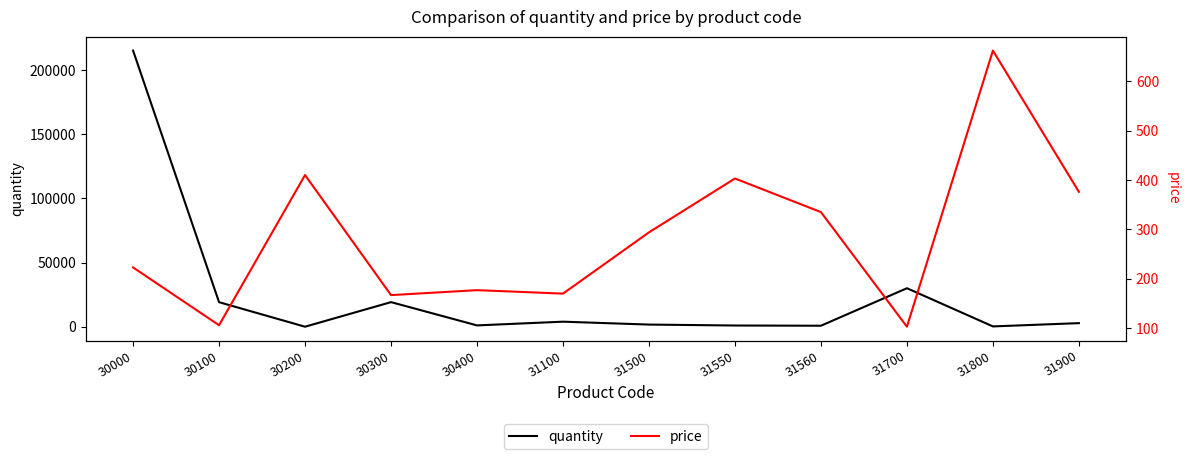

What is the value of the quantity point at the 6th from the left?

3930